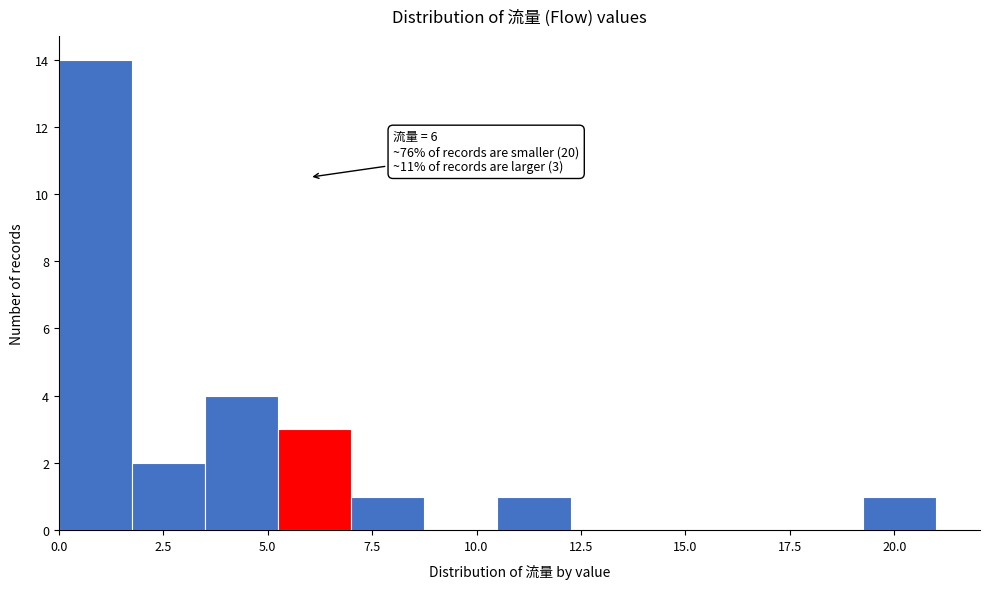

Read against the x-axis, roughly where is the centre of the tallest bar?

1.0